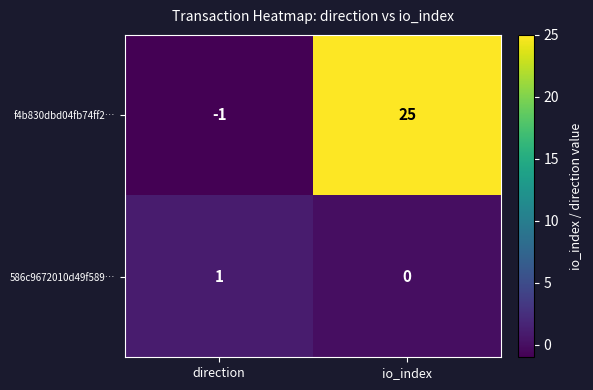

What is the greatest value displayed?

25